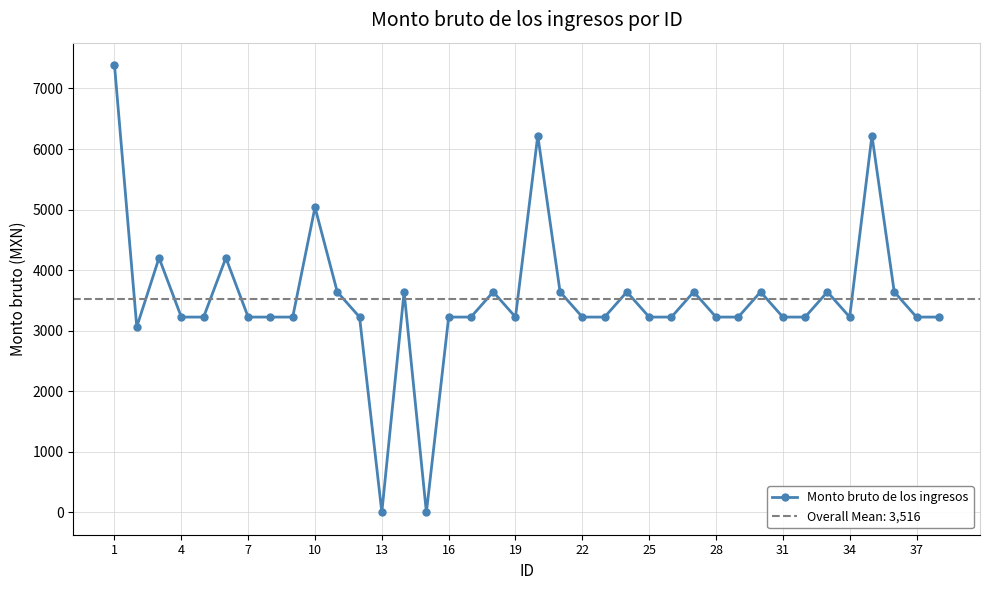

Which label corresponds to the largest value in the chart?

1